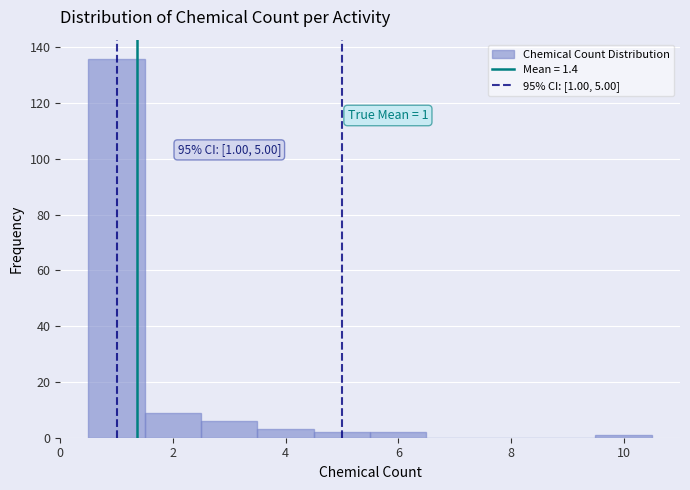

Which range on the x-axis has the tallest bar?

0.5 to 1.5